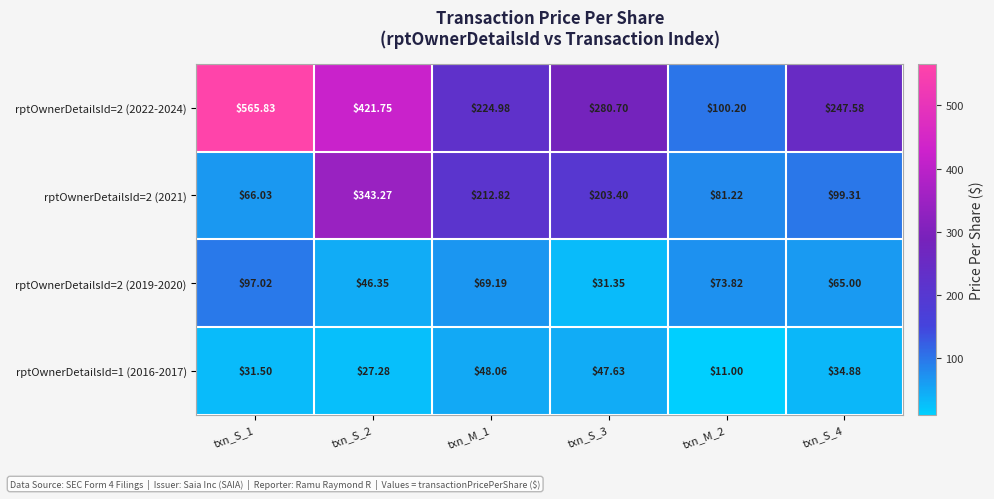

Is the value of rptOwnerDetailsId=2 (2021) at txn_M_1 greater than the value of rptOwnerDetailsId=2 (2019-2020) at txn_S_2?

Yes